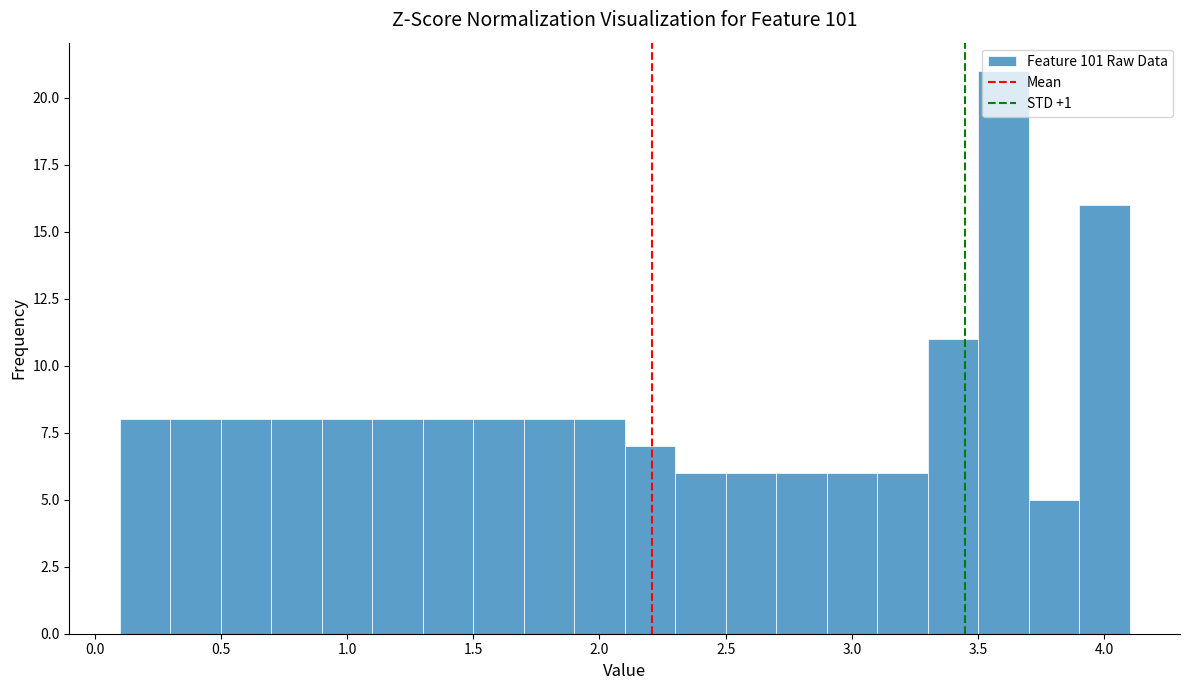

Reading left to right, list every bar in this chart as the range it spans on the x-axis followed by its height. The values are not printed on the chart, so give them approximately, as read against the axis.

0.1 to 0.3: 8
0.3 to 0.5: 8
0.5 to 0.7: 8
0.7 to 0.9: 8
0.9 to 1.1: 8
1.1 to 1.3: 8
1.3 to 1.5: 8
1.5 to 1.7: 8
1.7 to 1.9: 8
1.9 to 2.1: 8
2.1 to 2.3: 7
2.3 to 2.5: 6
2.5 to 2.7: 6
2.7 to 2.9: 6
2.9 to 3.1: 6
3.1 to 3.3: 6
3.3 to 3.5: 11
3.5 to 3.7: 21
3.7 to 3.9: 5
3.9 to 4.1: 16